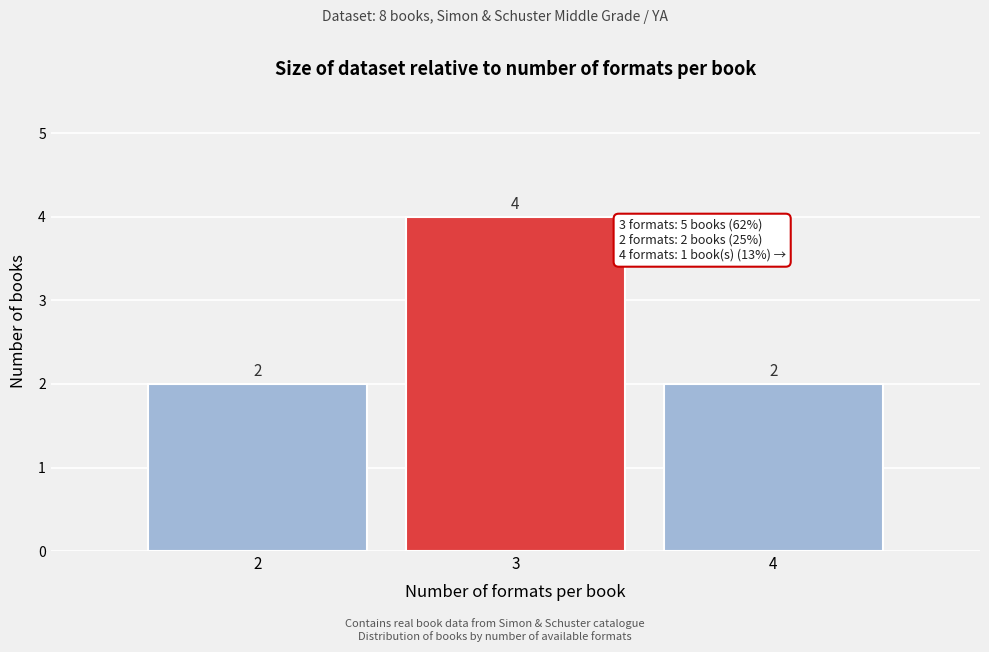

Over which range of the x-axis is the bar tallest?

2.5 to 3.5